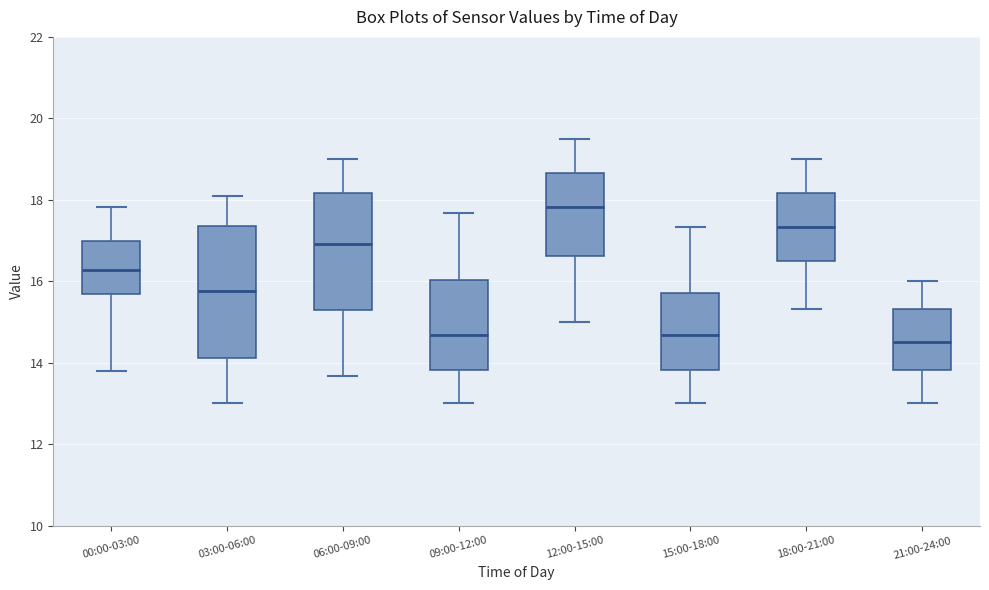

Reading left to right, read every box against the y-axis: the position of its median line, the range the box covers, and the ends of its whiskers. The values are not printed on the chart, so give them approximately, as read against the axis.

00:00-03:00: median 16.2, box 15.6 to 17.0, whiskers 13.8 to 17.8
03:00-06:00: median 15.8, box 14.2 to 17.4, whiskers 13.0 to 18.2
06:00-09:00: median 17.0, box 15.2 to 18.2, whiskers 13.6 to 19.0
09:00-12:00: median 14.6, box 13.8 to 16.0, whiskers 13.0 to 17.6
12:00-15:00: median 17.8, box 16.6 to 18.6, whiskers 15.0 to 19.6
15:00-18:00: median 14.6, box 13.8 to 15.8, whiskers 13.0 to 17.4
18:00-21:00: median 17.4, box 16.6 to 18.2, whiskers 15.4 to 19.0
21:00-24:00: median 14.6, box 13.8 to 15.4, whiskers 13.0 to 16.0